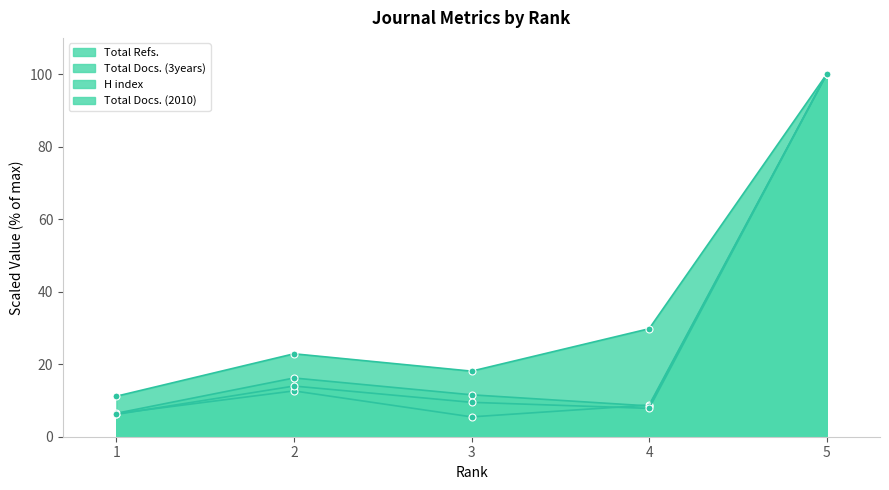

Reading left to right, list all the values displayed in this chart.

Total Refs.: 1=6.4	2=12.6	3=5.5	4=8.7	5=100.0
Total Docs. (3years): 1=6.5	2=16.2	3=11.6	4=8.5	5=100.0
H index: 1=11.2	2=22.9	3=18.1	4=29.8	5=100.0
Total Docs. (2010): 1=6.2	2=14.0	3=9.5	4=7.8	5=100.0